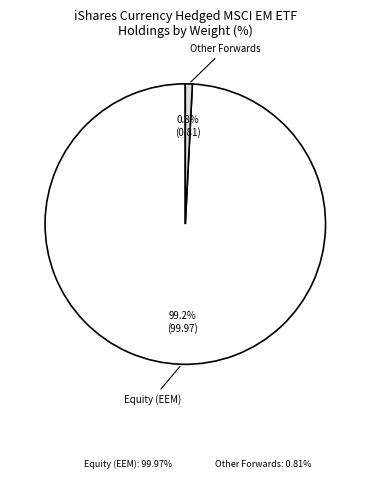

Count the number of slices in the pie.

2